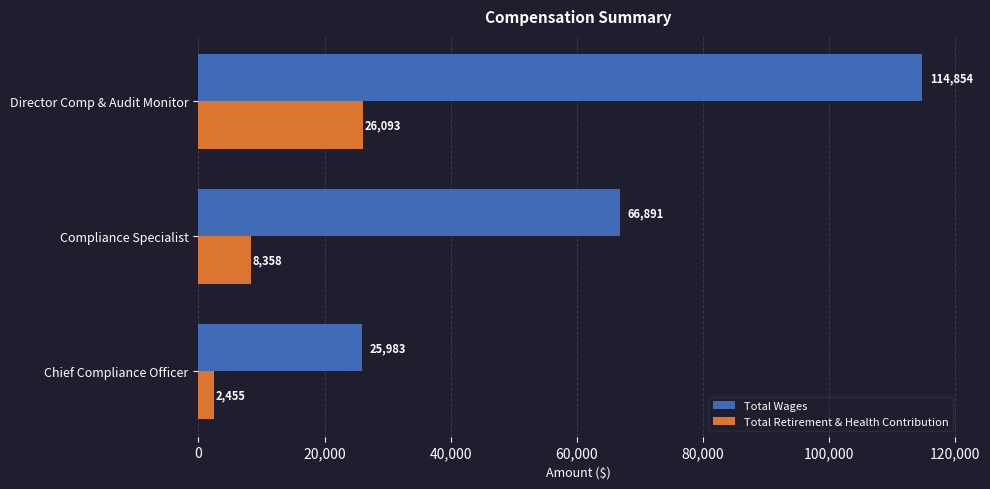

Which series has the largest range (max minus min)?

Total Wages